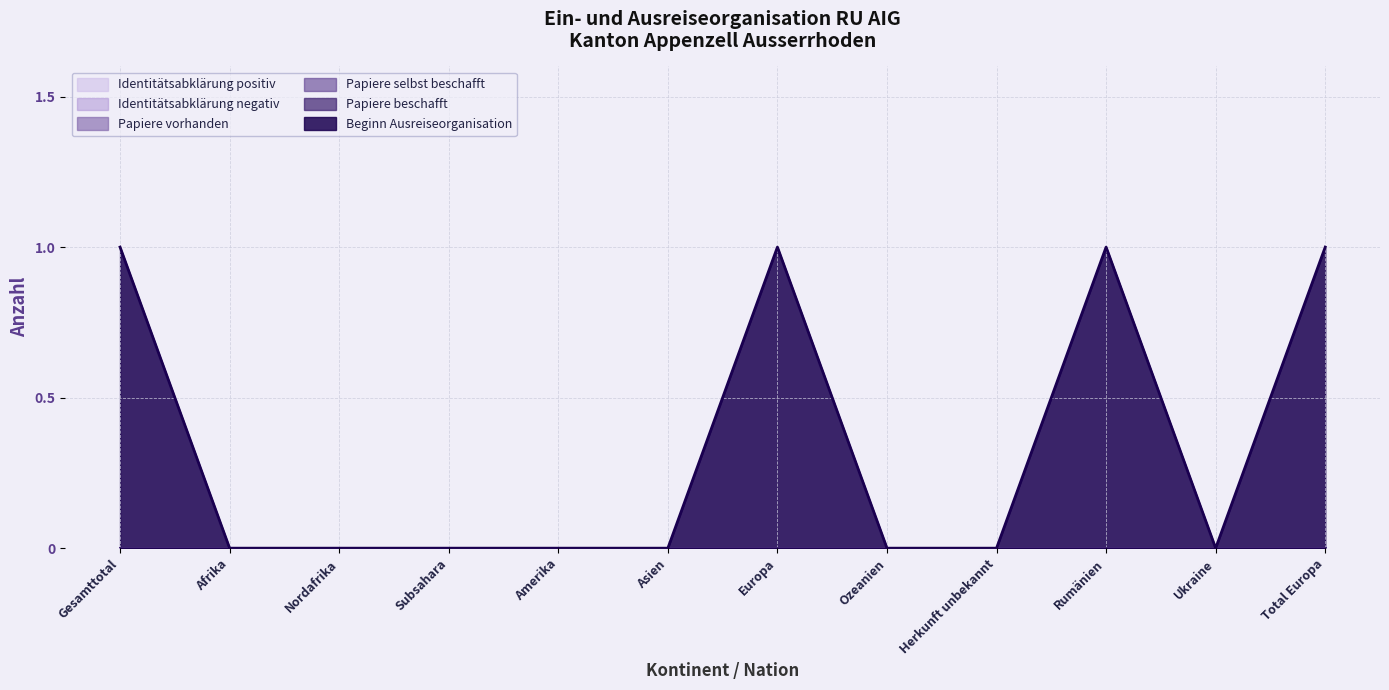

True or false: Identitätsabklärung positiv and Papiere selbst beschafft cross at least once.

False